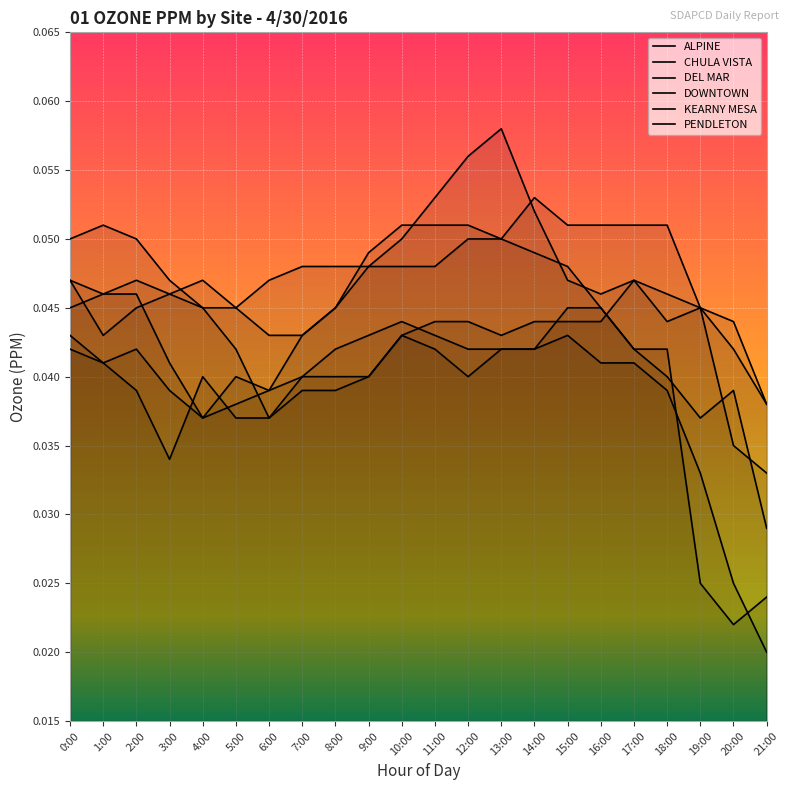

How many lines are shown in the chart?

6